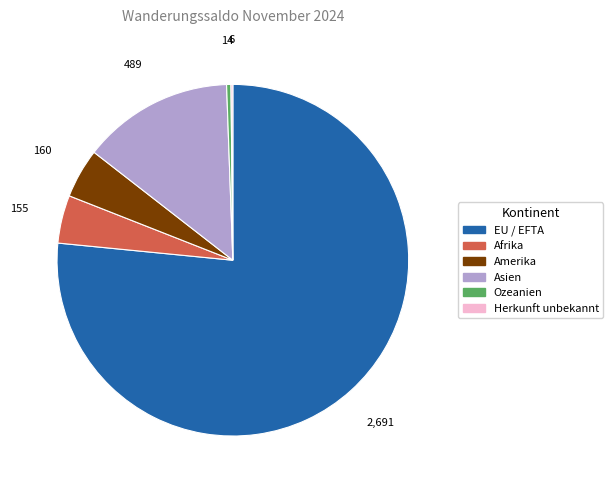

What is the ratio of the value at Asien to the value at Ozeanien?

34.9